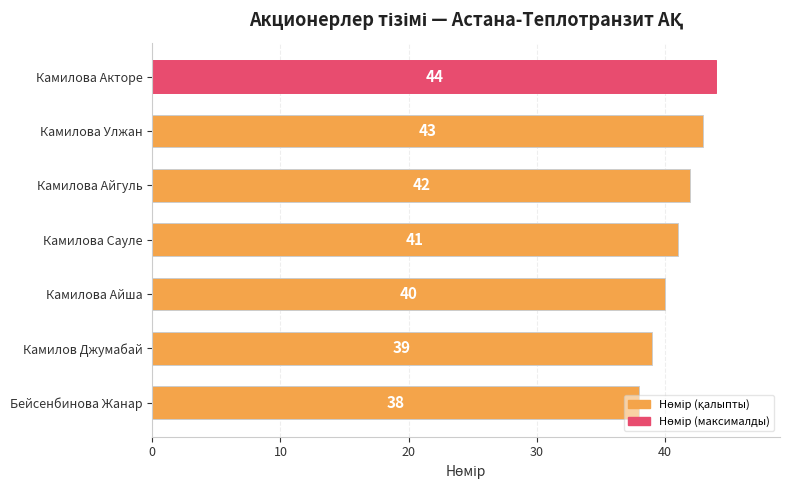

Where is the data nearest to the value 41?

Камилова Сауле